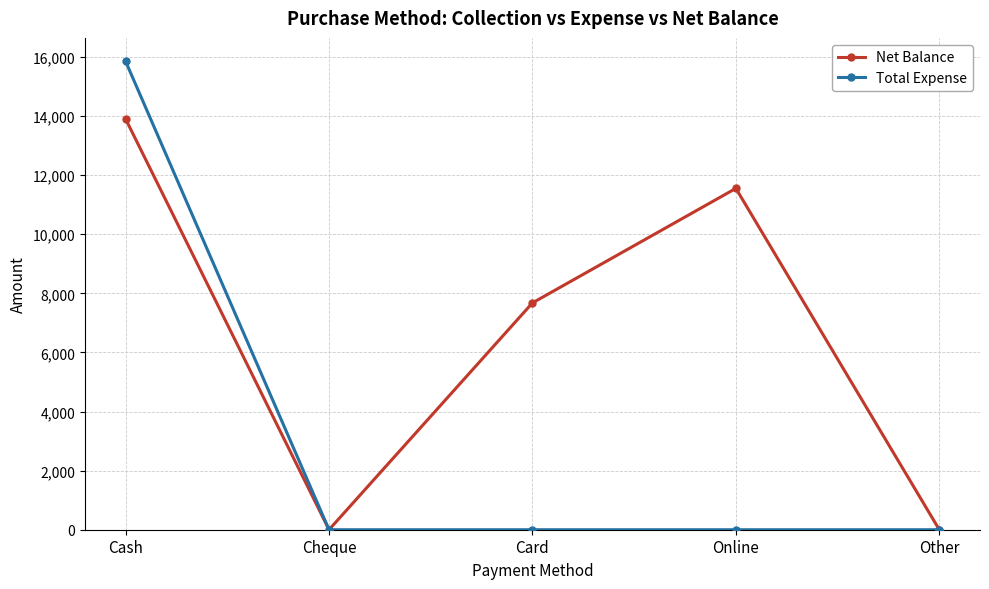

What is the label of the 1st point from the left?

Cash